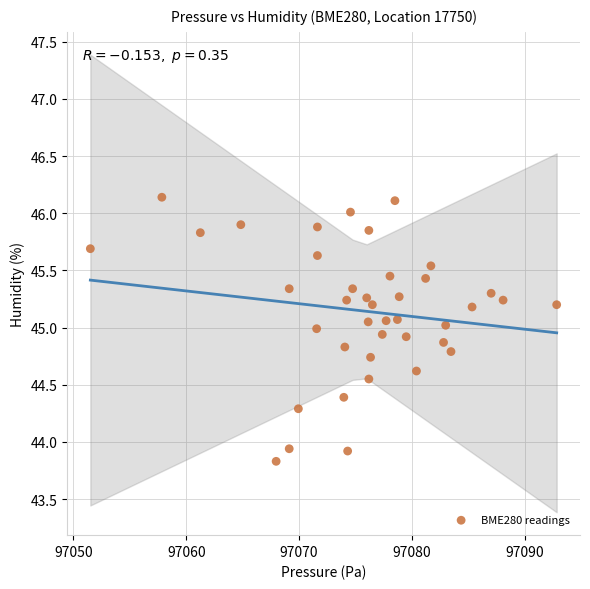

What is the range of Y values (max minus min)?

2.3